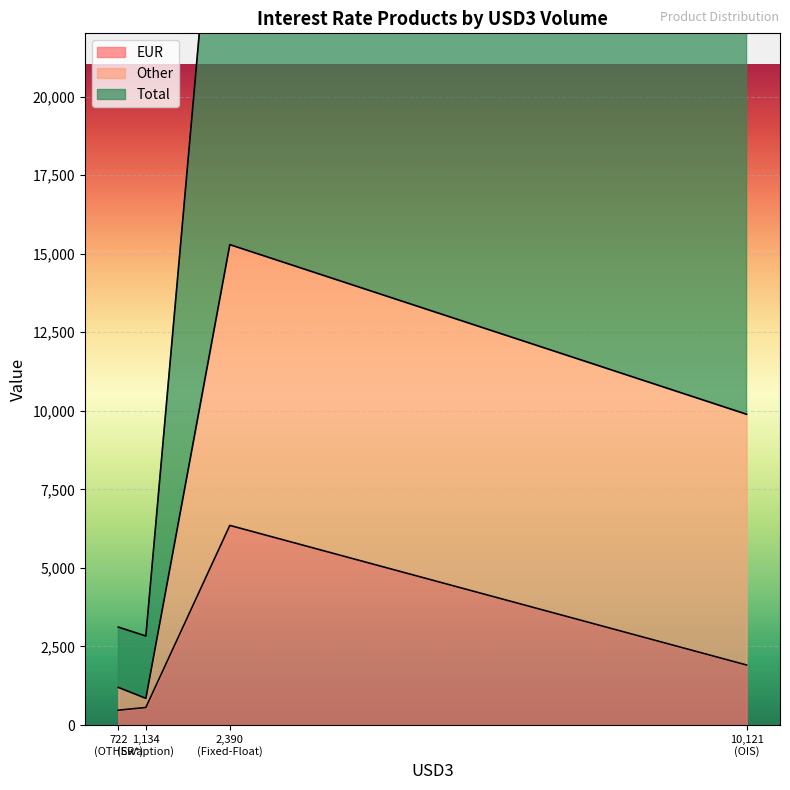

Which category has the highest value in the EUR series?

2,390
(Fixed-Float)